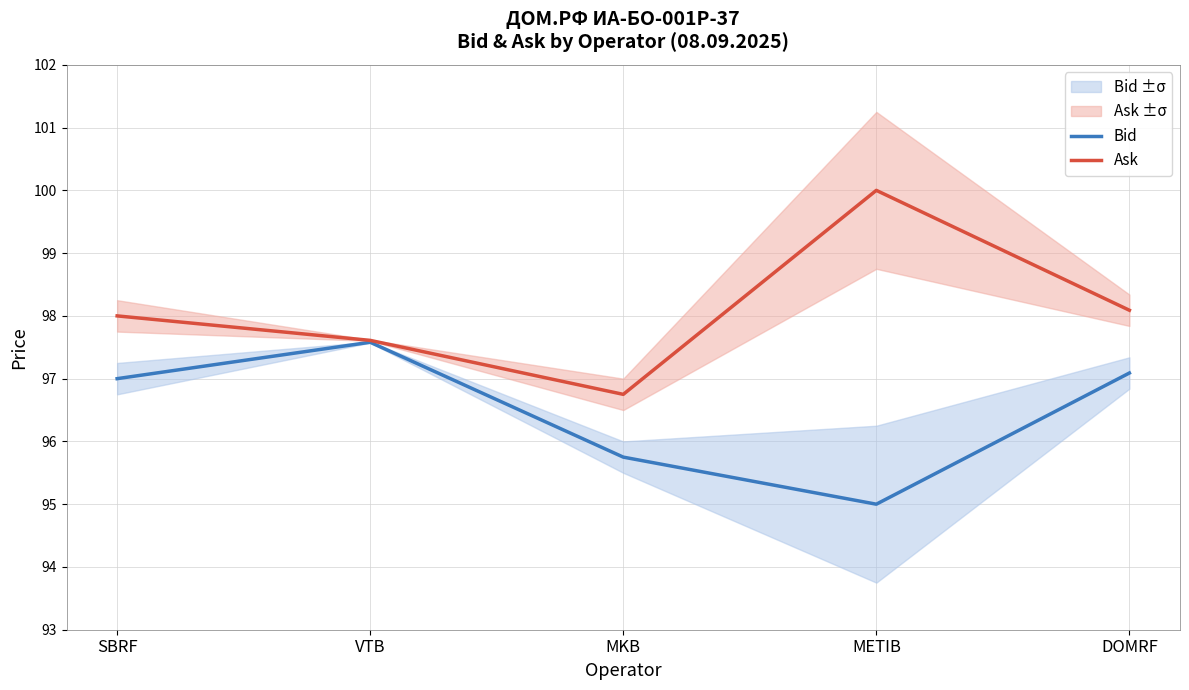

Reading left to right, extract all data points from this chart.

Bid: SBRF=97.0	VTB=97.6	MKB=95.8	METIB=95.0	DOMRF=97.1
Ask: SBRF=98.0	VTB=97.6	MKB=96.8	METIB=100.0	DOMRF=98.1